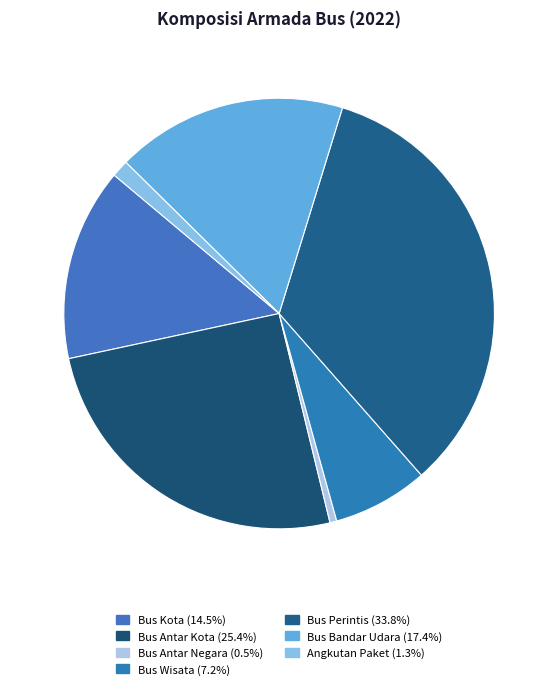

Count the number of slices in the pie.

7